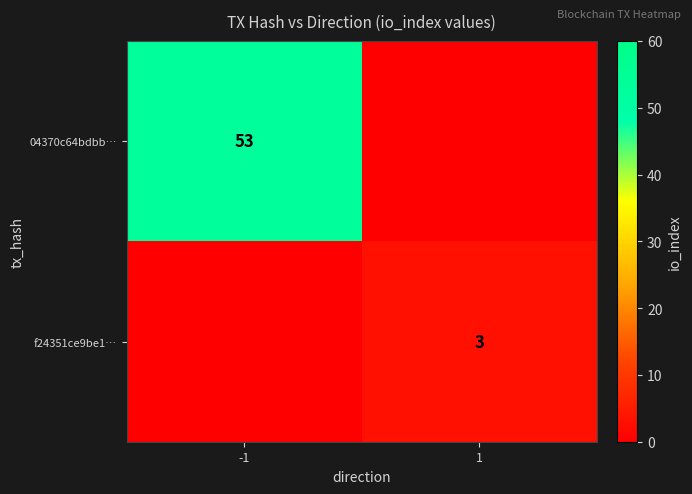

True or false: 04370c64bdbb… has a value of 53 at -1.

True